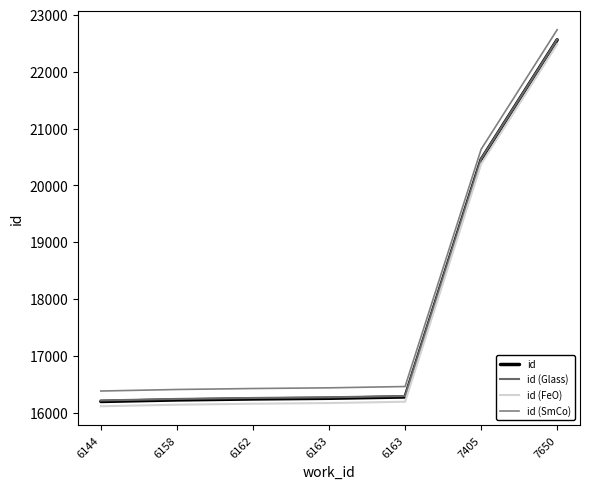

What is the sum of the id (SmCo) values at 7650 and 7405?

43372.0